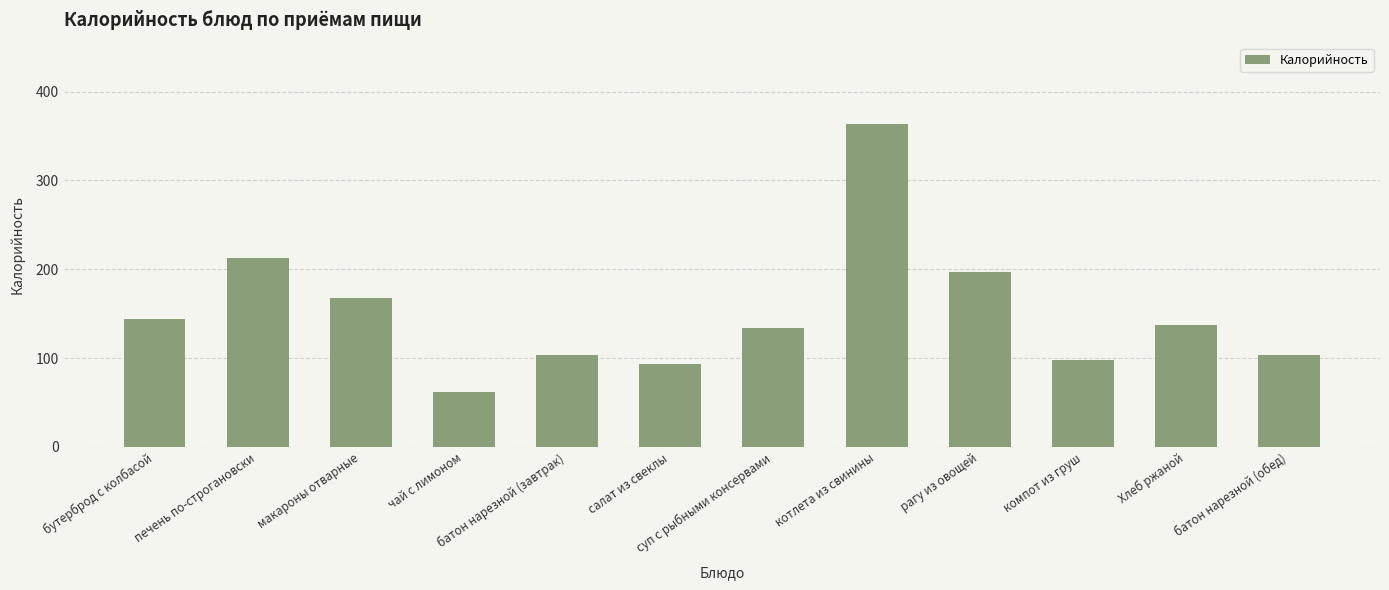

What is the sum of the values at макароны отварные and котлета из свинины?

532